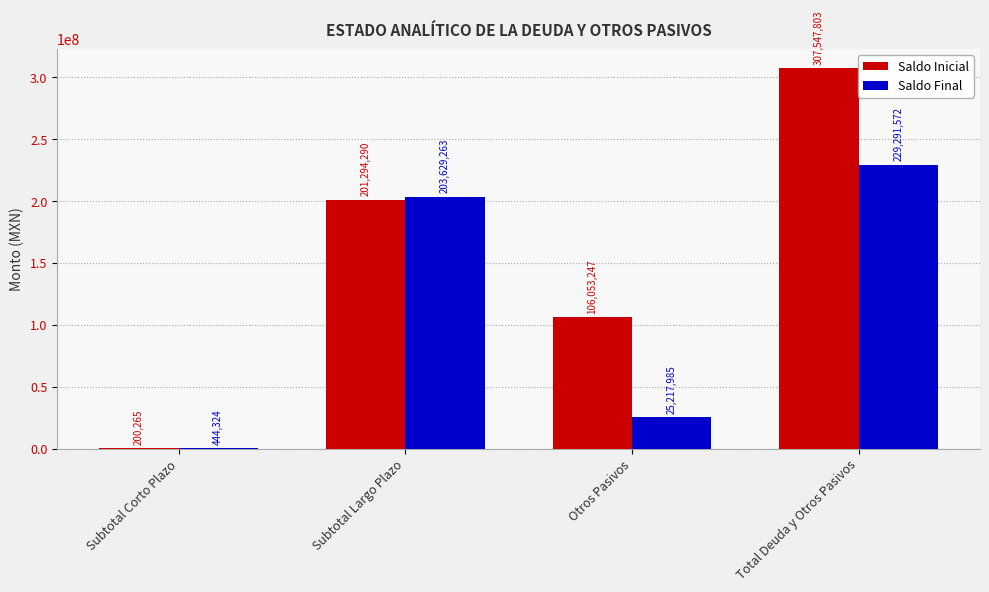

True or false: Saldo Inicial has a value of 180363612.9 at Otros Pasivos.

False